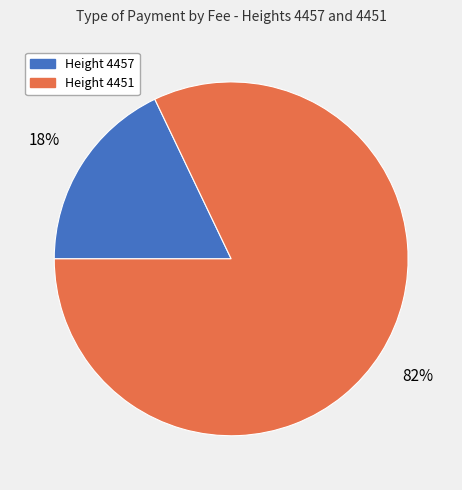

How many segments does this pie chart have?

2